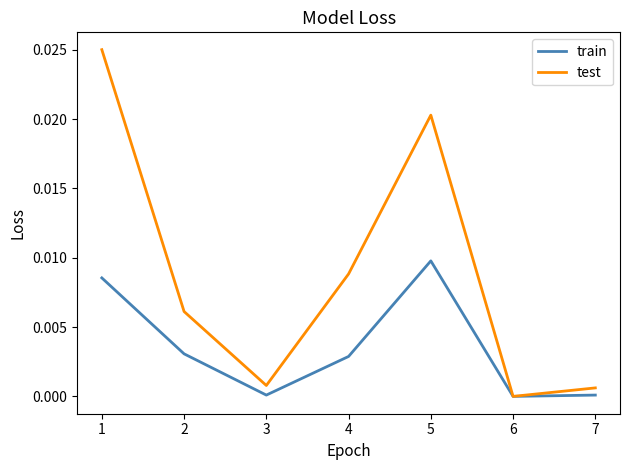

List the series in order of their peak value, highest first.

test, train